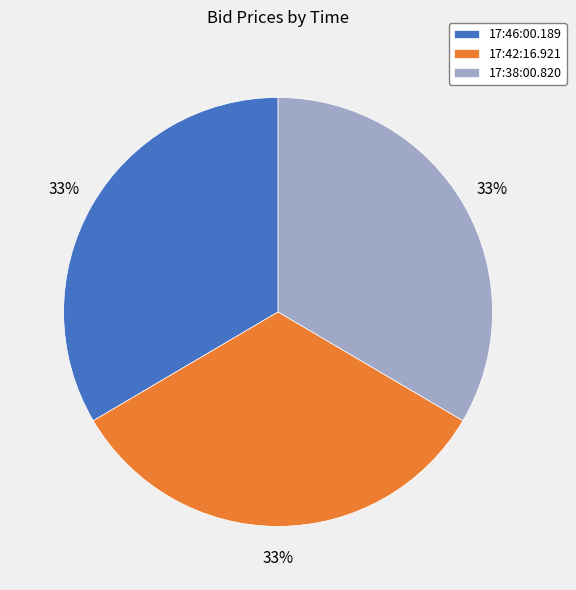

What percentage is the 17:42:16.921 slice, to the nearest percent?

33%